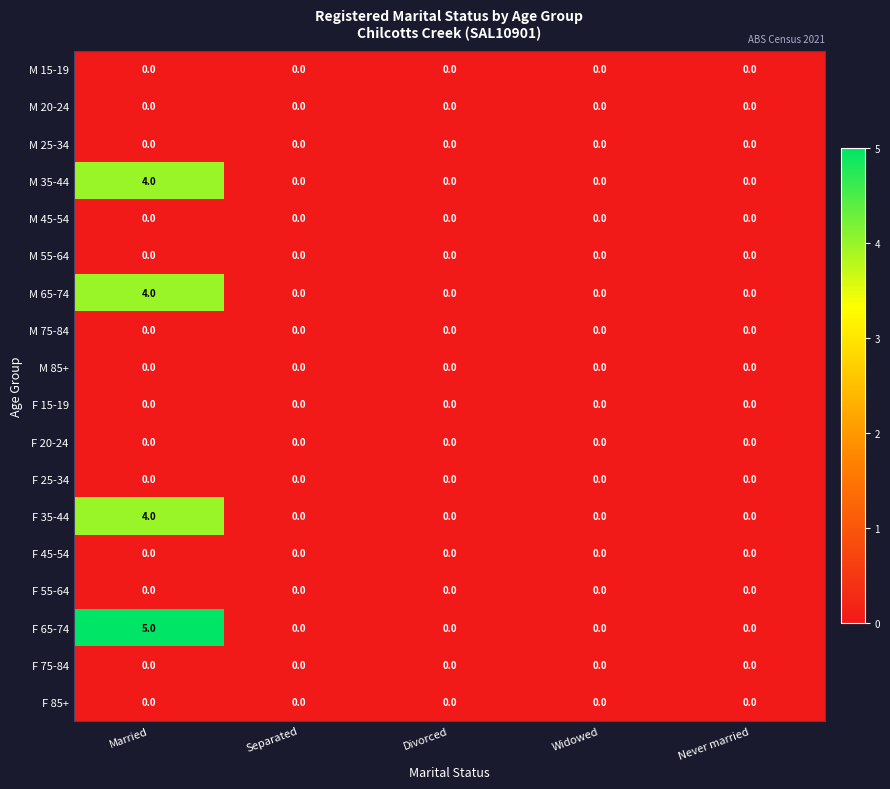

At which category is the sum across all series the highest?

Married